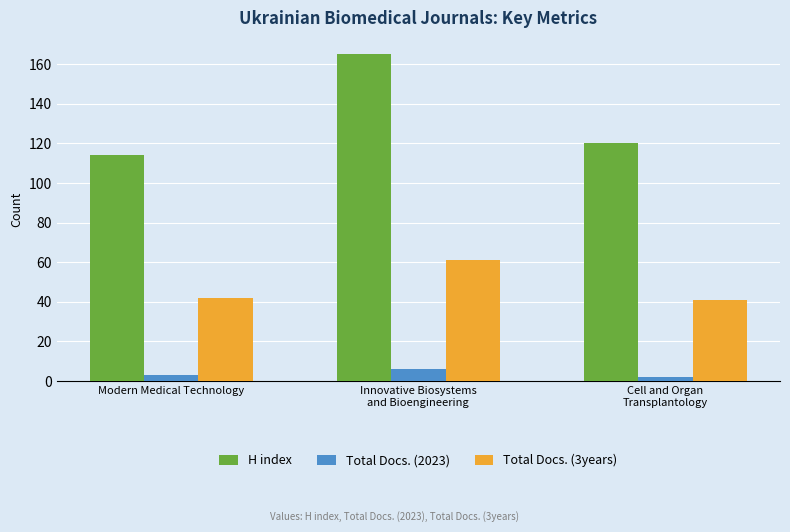

At which label is Total Docs. (2023) closest to 4?

Modern Medical Technology